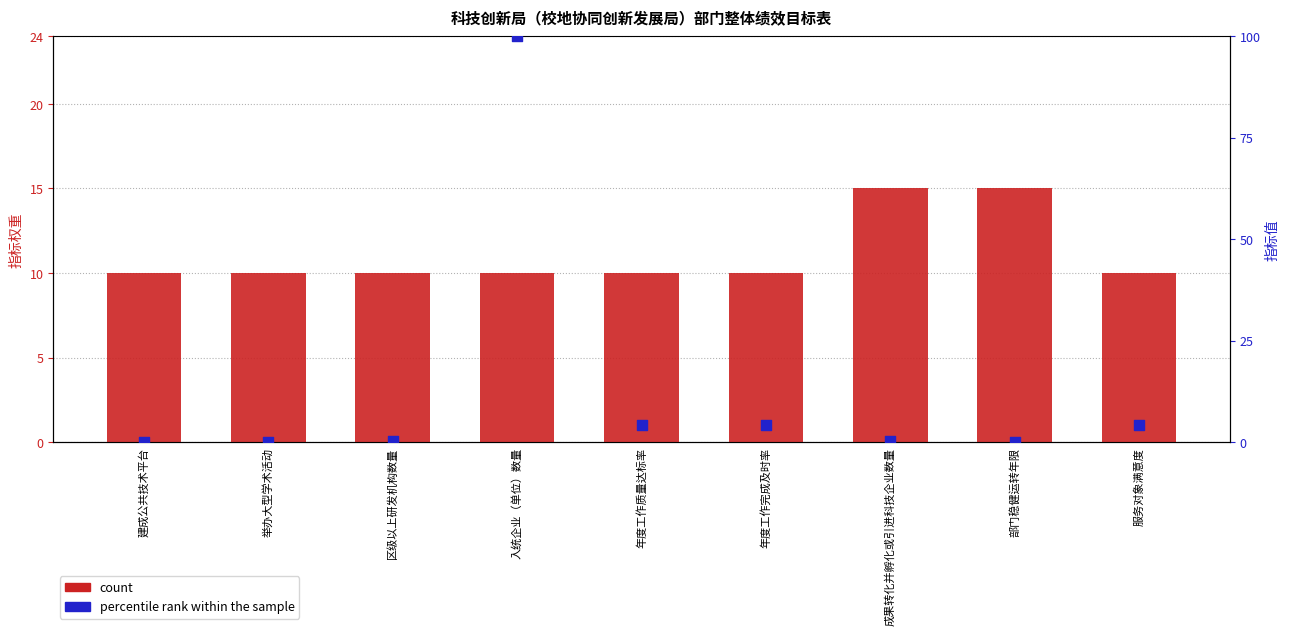

Which series has the largest total across all categories?

percentile rank within the sample